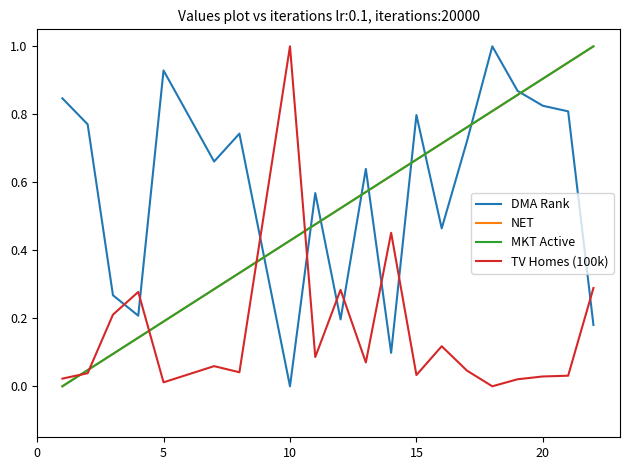

Which series has the largest range (max minus min)?

DMA Rank